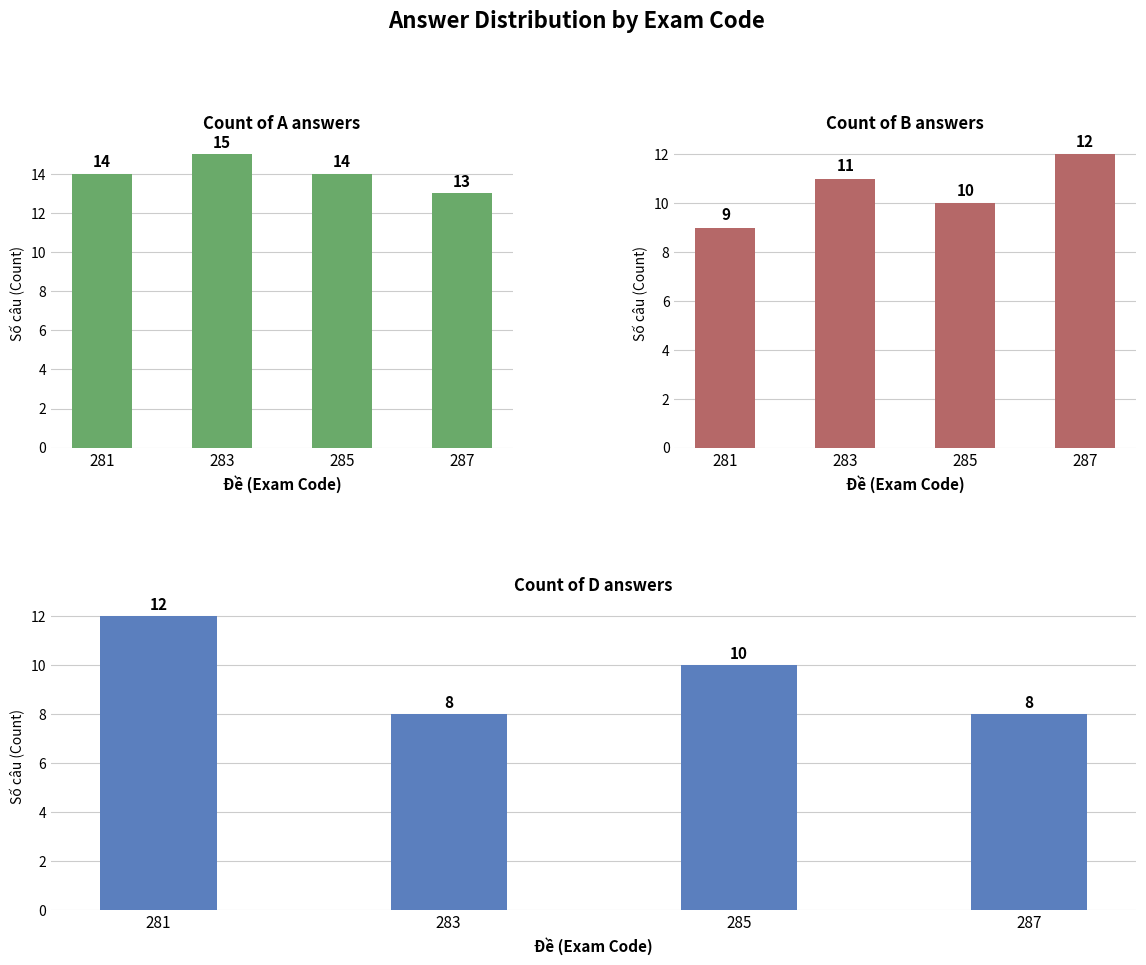

What is the average value of the Count_D series?

10